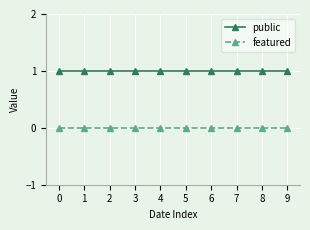

What is the greatest value displayed?

1